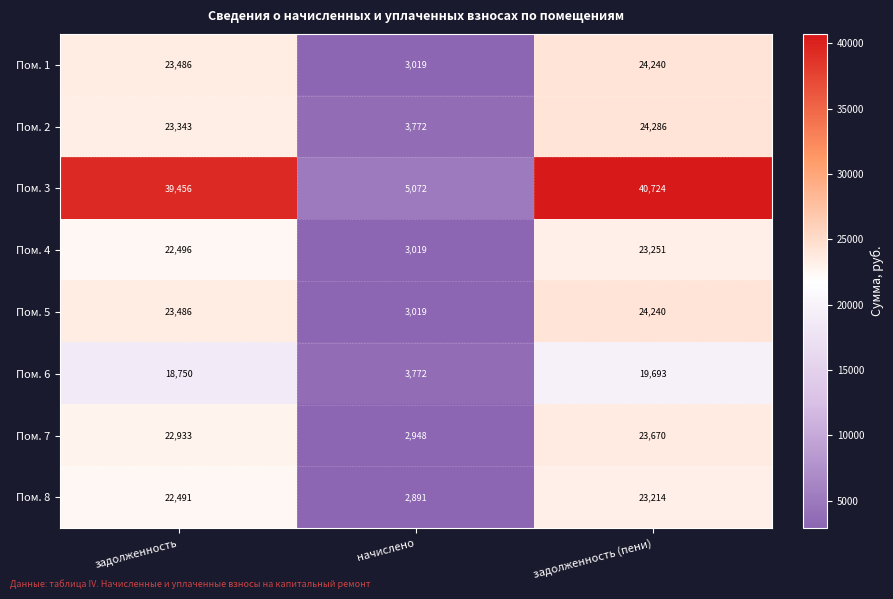

At which category is the sum across all series the highest?

задолженность (пени)